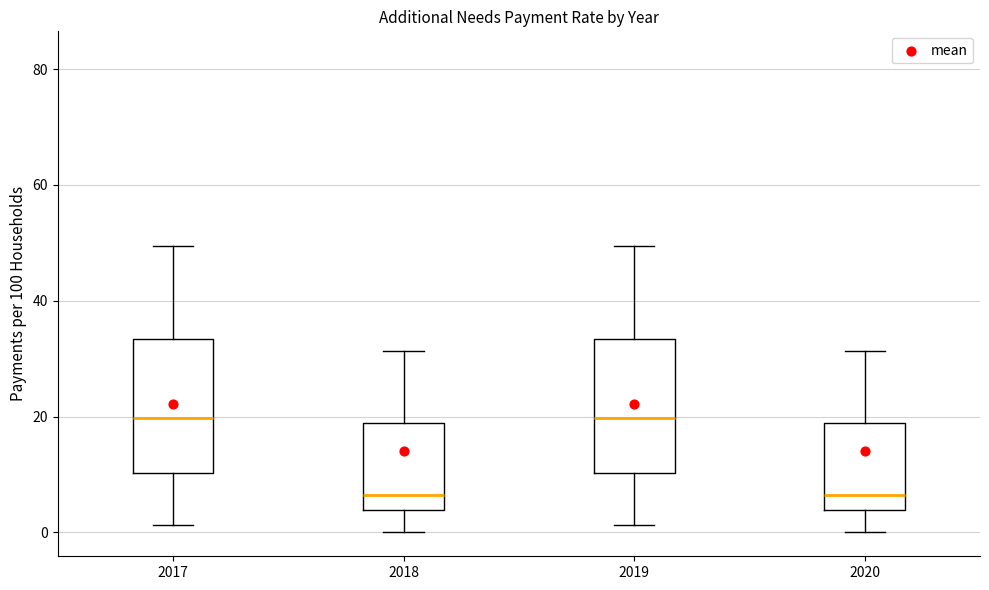

Reading left to right, transcribe this box plot: for each box, give where its median line is, the range the box spans, and where its two whiskers end, as read against the y-axis. The values are not printed on the chart, so give them approximately, as read against the axis.

2017: median 20, box 10 to 34, whiskers 2 to 50
2018: median 6, box 4 to 18, whiskers 0 to 32
2019: median 20, box 10 to 34, whiskers 2 to 50
2020: median 6, box 4 to 18, whiskers 0 to 32